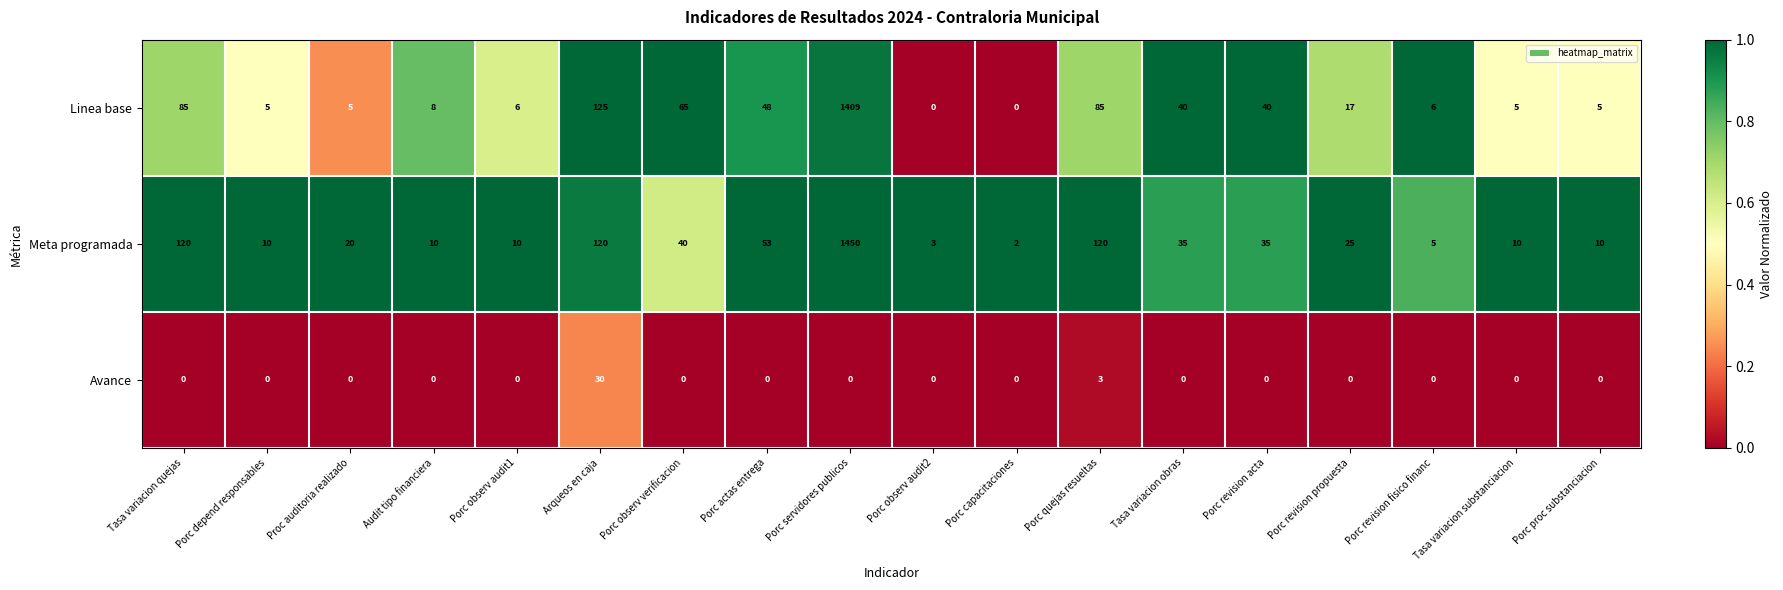

How many data points does each series have?

18